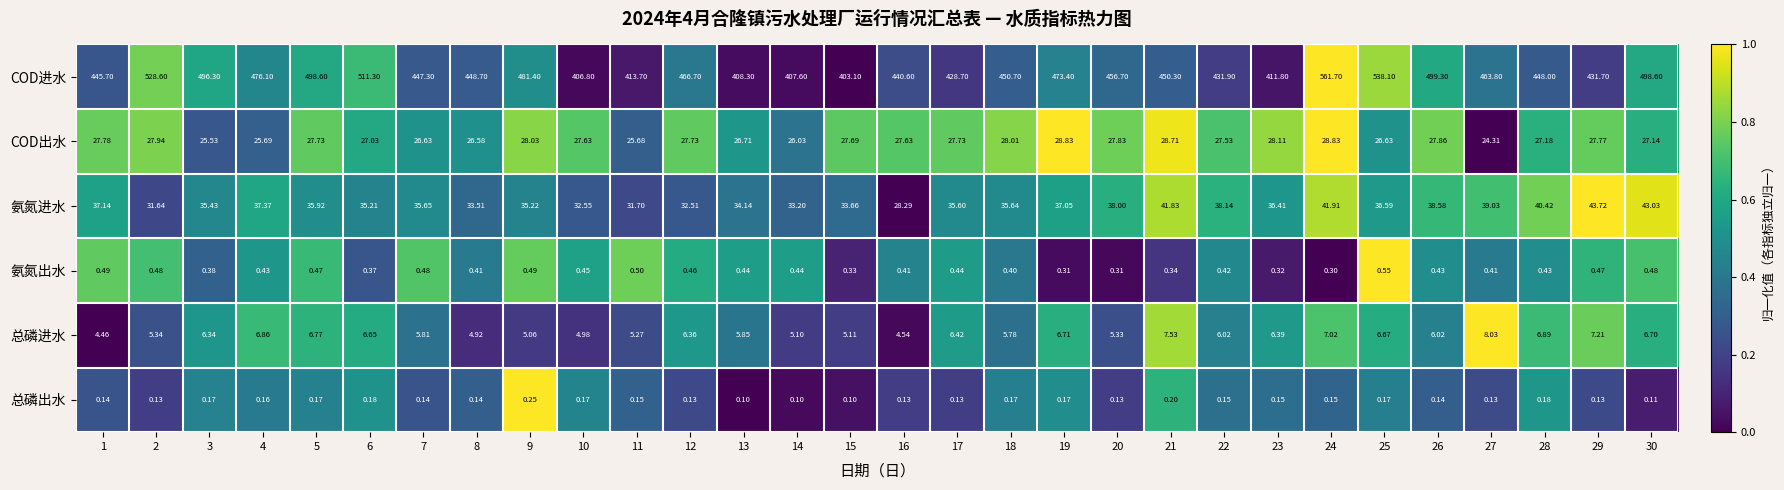

Between 2 and 6, which series saw the biggest shift?

COD进水